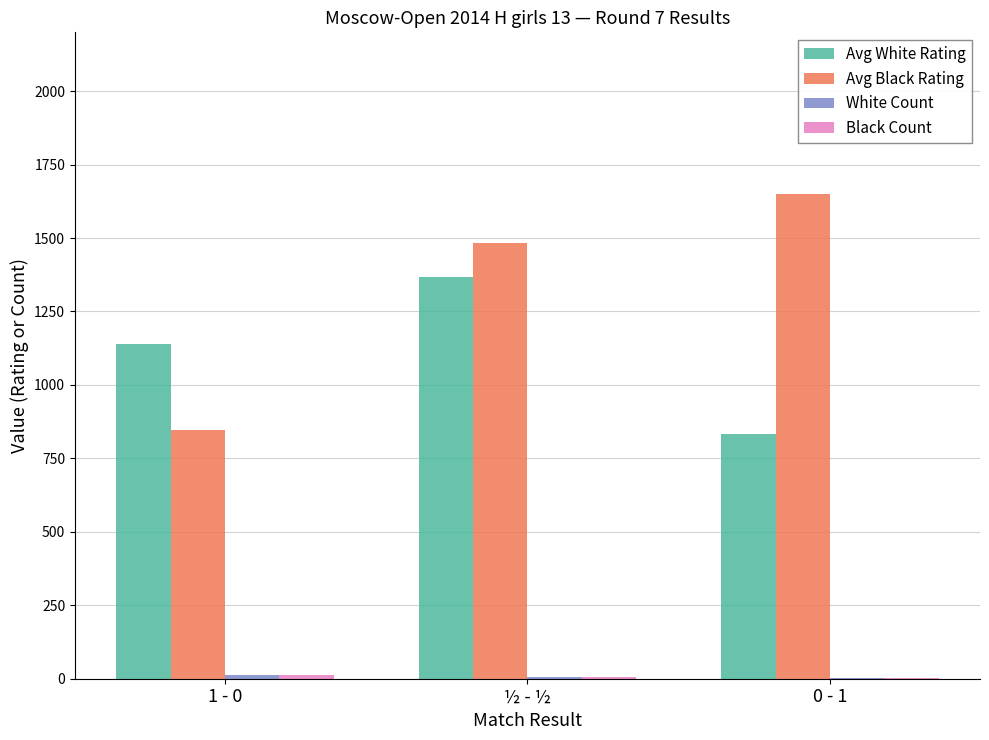

At which category does the chart reach its peak across all series?

0 - 1